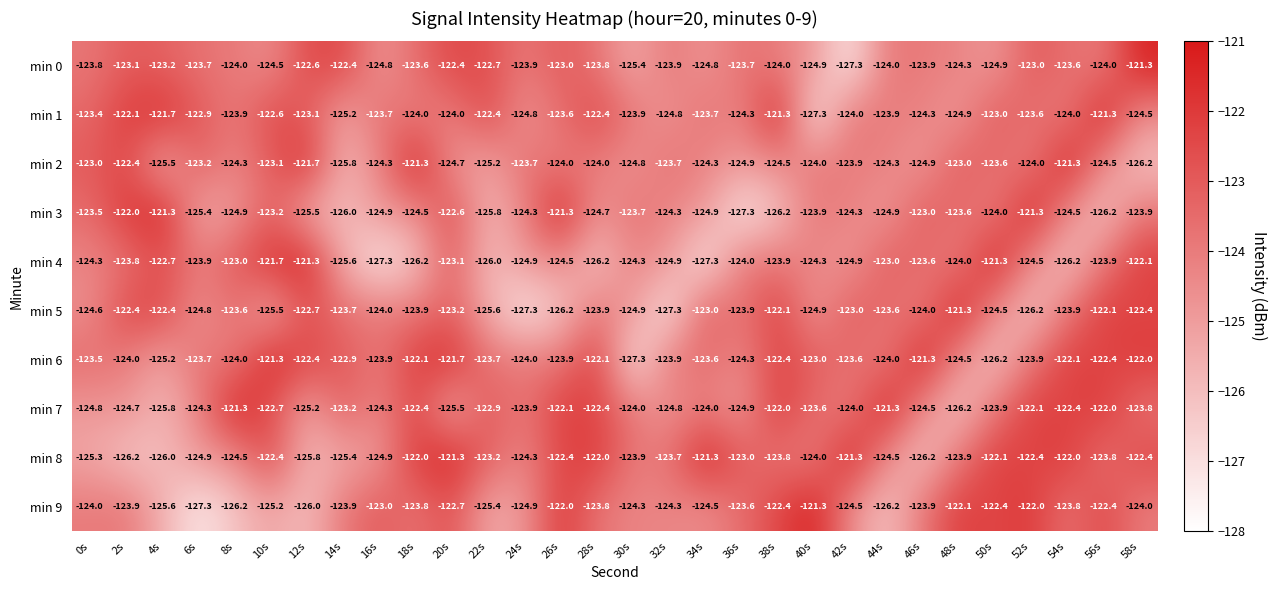

Count the number of categories in the chart.

30